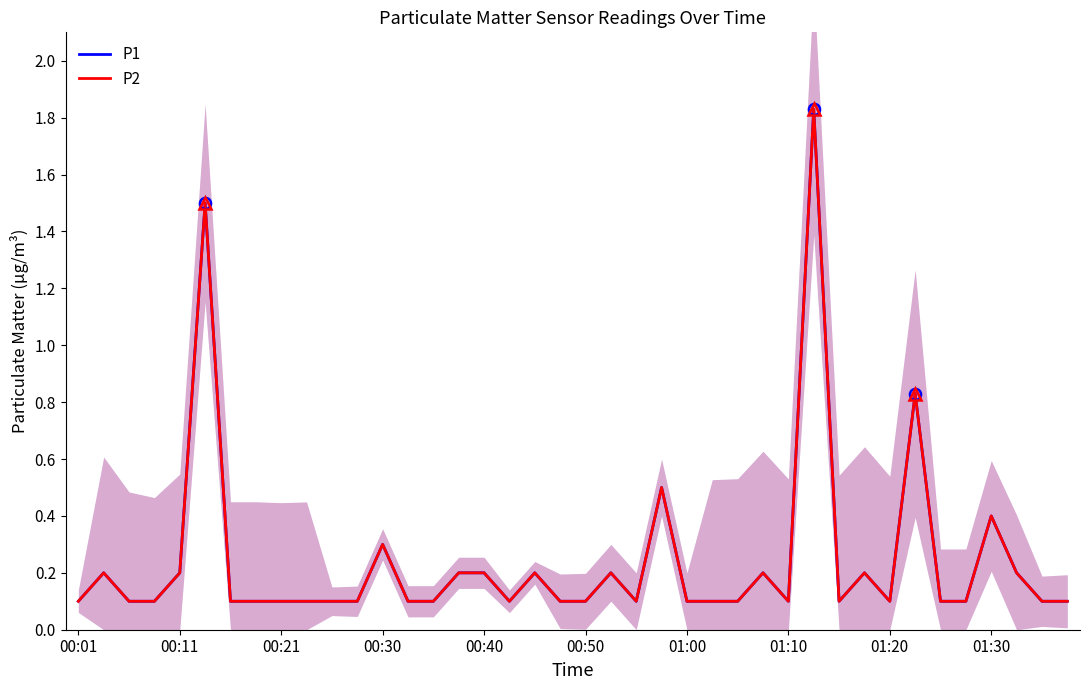

What are all the series names shown in the legend?

P1, P2